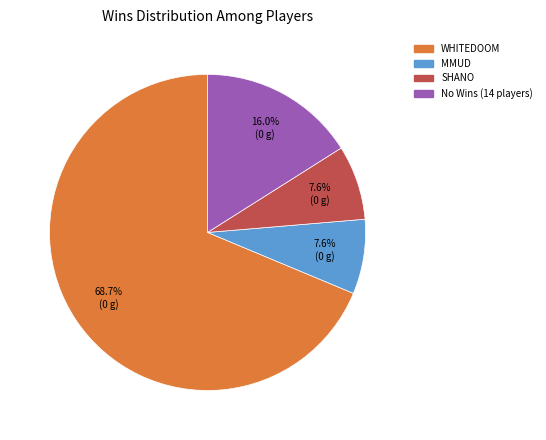

Does any single category account for the majority?

Yes